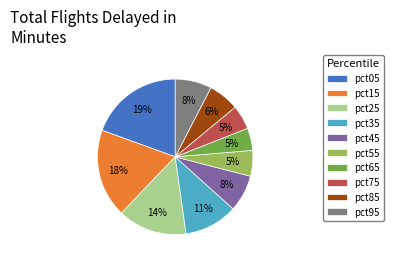

Is it true that pct15 is 10% of the pie?

False